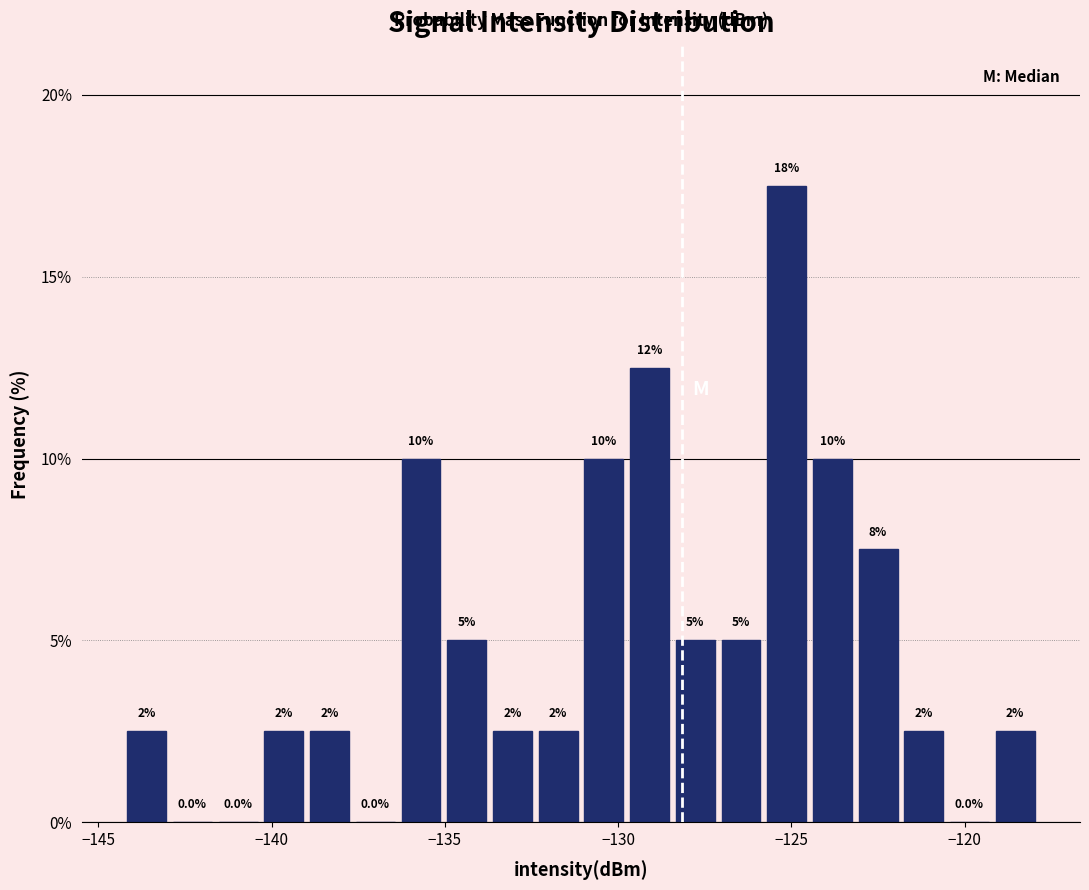

Around what value on the x-axis is the tallest bar? Give the approximate position of its centre, as read against the axis.

-125.0